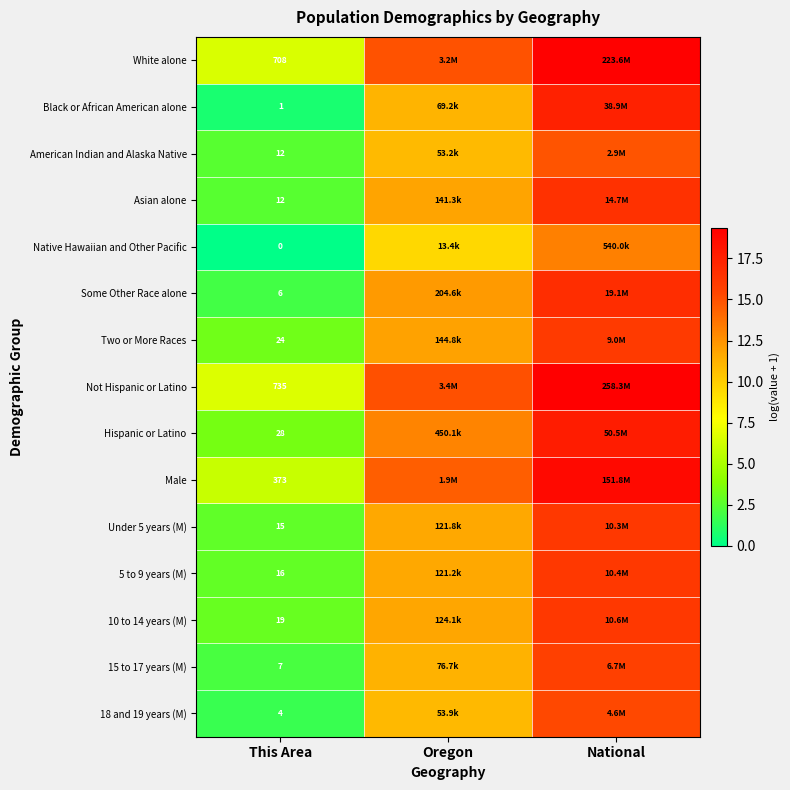

Which series has the largest total across all categories?

Not Hispanic or Latino